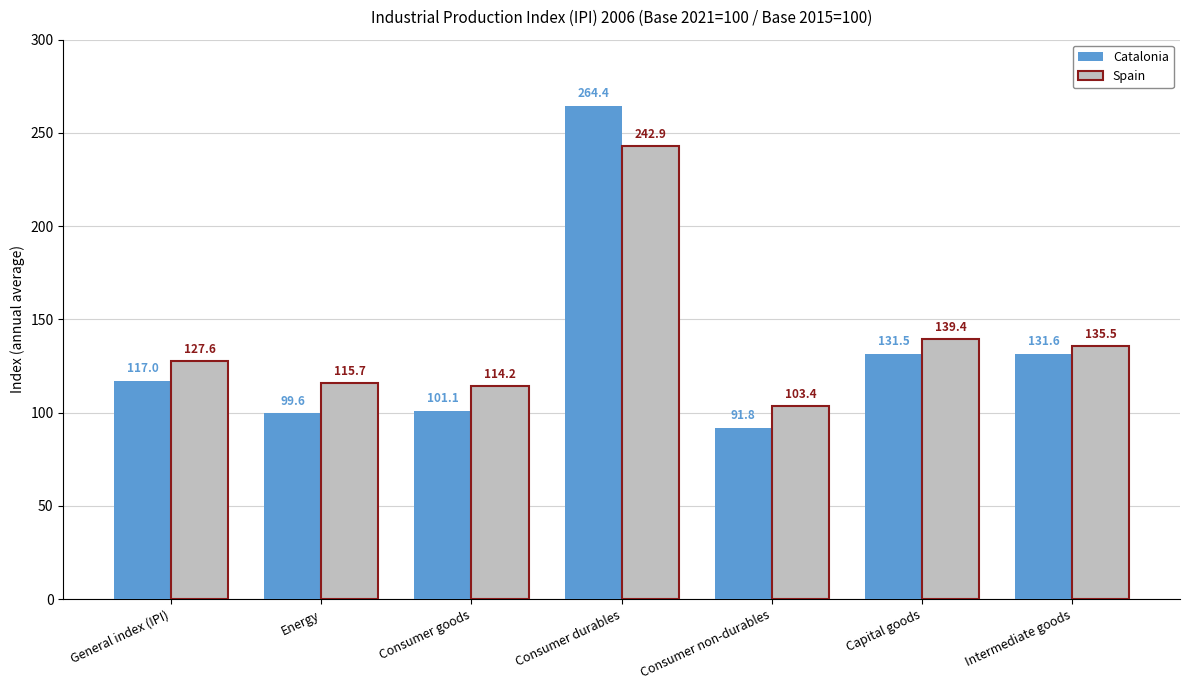

Rank the series at Consumer durables from highest to lowest value.

Catalonia, Spain